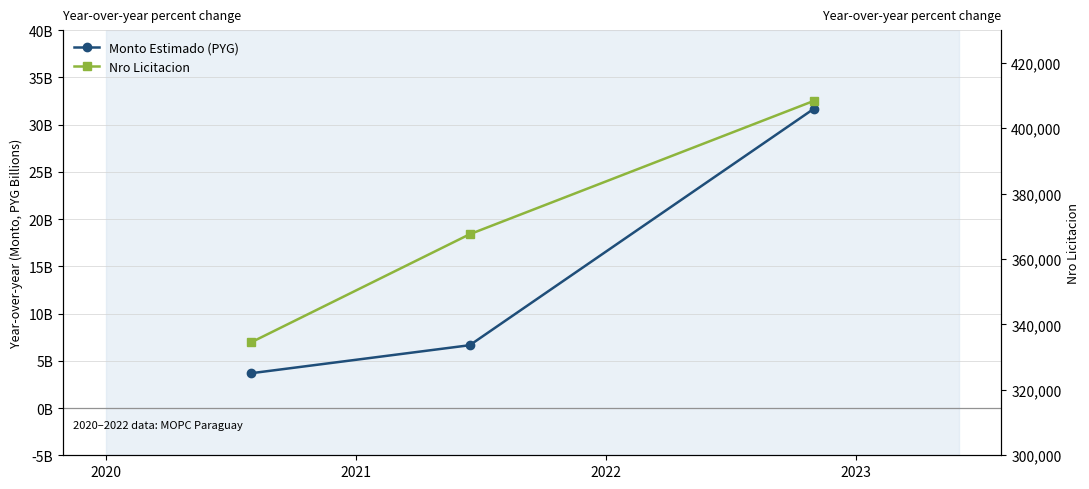

What is the minimum value shown in the chart?

334491